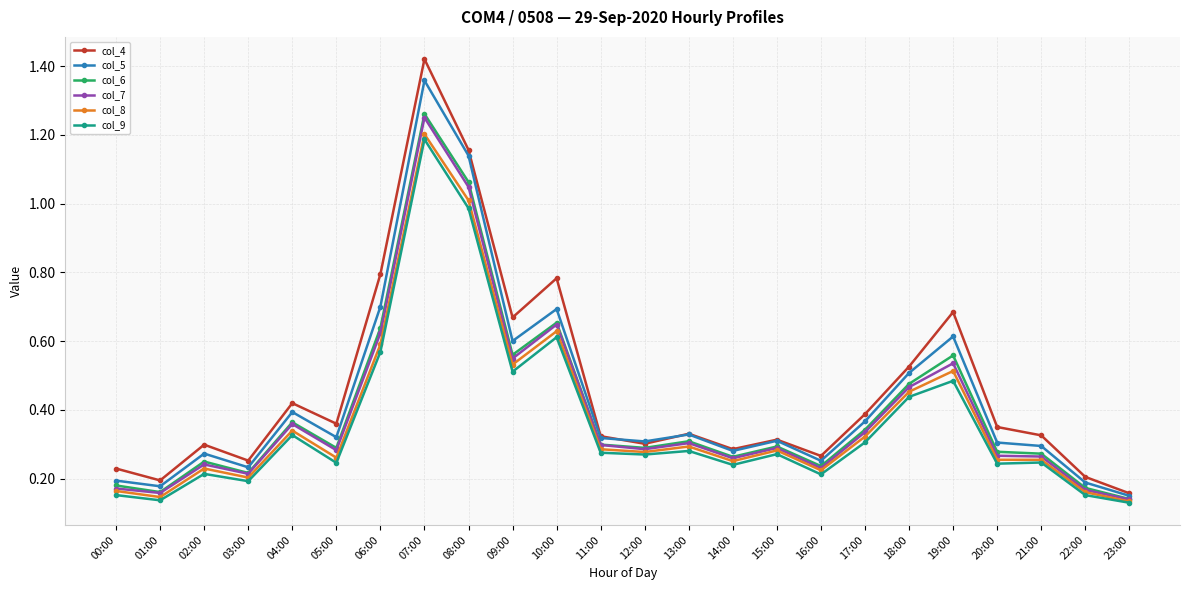

The col_7 series shows 0.1 at 01:00. True or false?

False